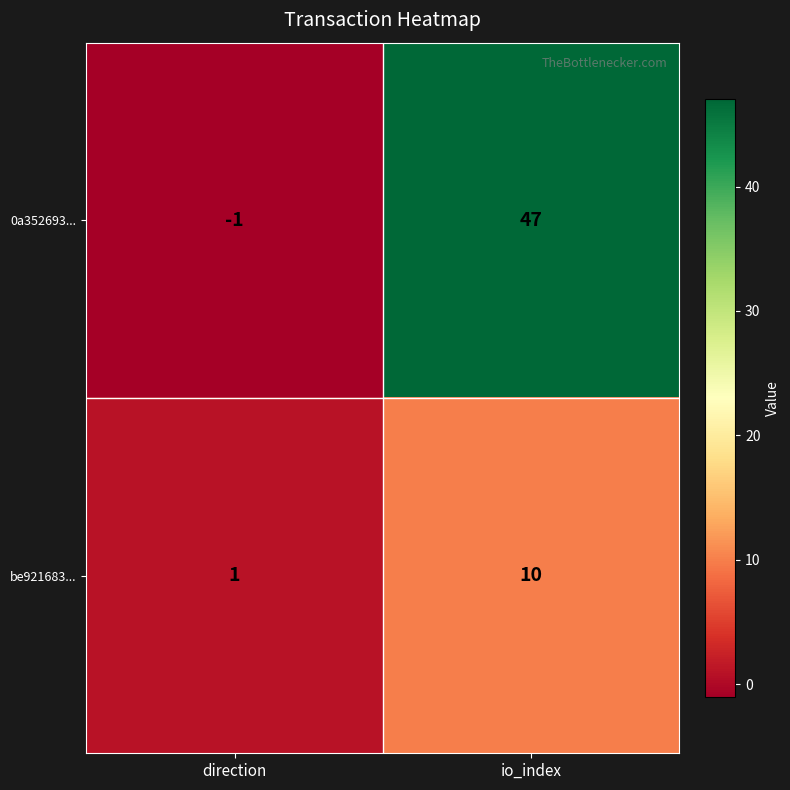

The value of 0a352693... at direction is -1. True or false?

True